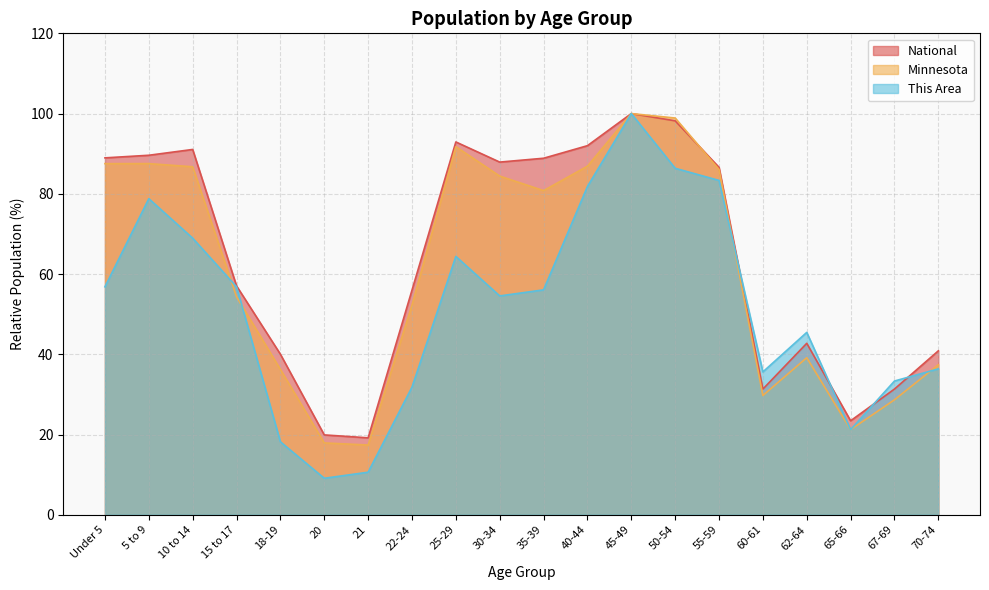

Reading left to right, extract all data points from this chart.

This Area: 56.8	78.8	68.9	56.8	18.2	9.1	10.6	31.8	64.4	54.5	56.1	81.8	100.0	86.4	83.3	35.6	45.5	21.2	33.3	36.4
Minnesota: 87.5	87.5	86.7	54.3	36.2	17.9	17.4	52.3	91.7	84.4	80.8	86.9	100.0	98.9	86.1	29.7	39.1	21.2	28.7	37.4
National: 89.0	89.6	91.1	57.0	40.0	19.9	19.2	56.0	92.9	87.9	88.9	92.0	100.0	98.2	86.6	31.3	42.7	23.4	31.3	40.9